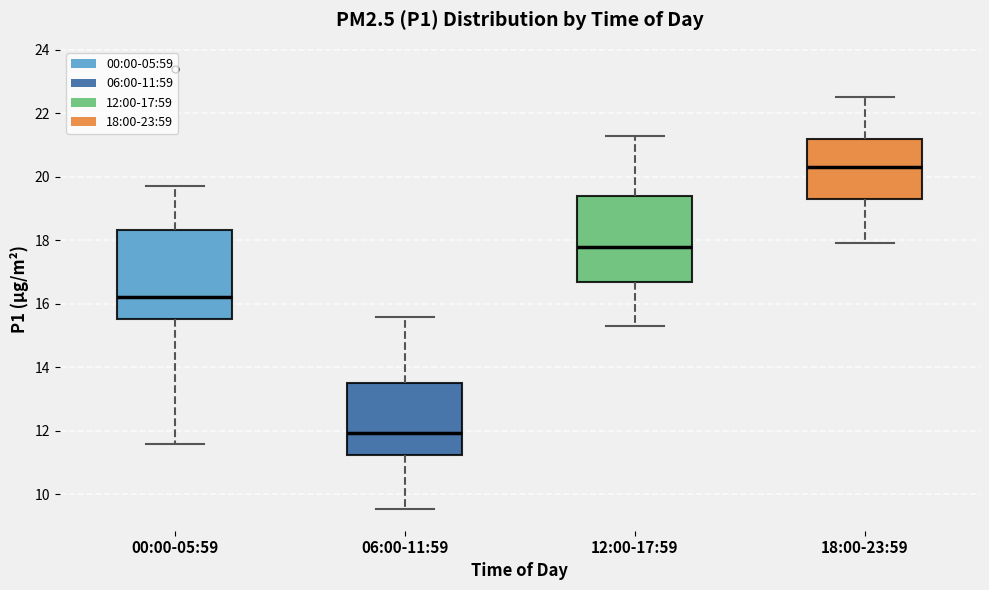

Reading left to right, read every box against the y-axis: the position of its median line, the range the box covers, and the ends of its whiskers. The values are not printed on the chart, so give them approximately, as read against the axis.

00:00-05:59: median 16.2, box 15.6 to 18.4, whiskers 11.6 to 19.8
06:00-11:59: median 12.0, box 11.2 to 13.6, whiskers 9.6 to 15.6
12:00-17:59: median 17.8, box 16.8 to 19.4, whiskers 15.4 to 21.4
18:00-23:59: median 20.4, box 19.4 to 21.2, whiskers 18.0 to 22.6